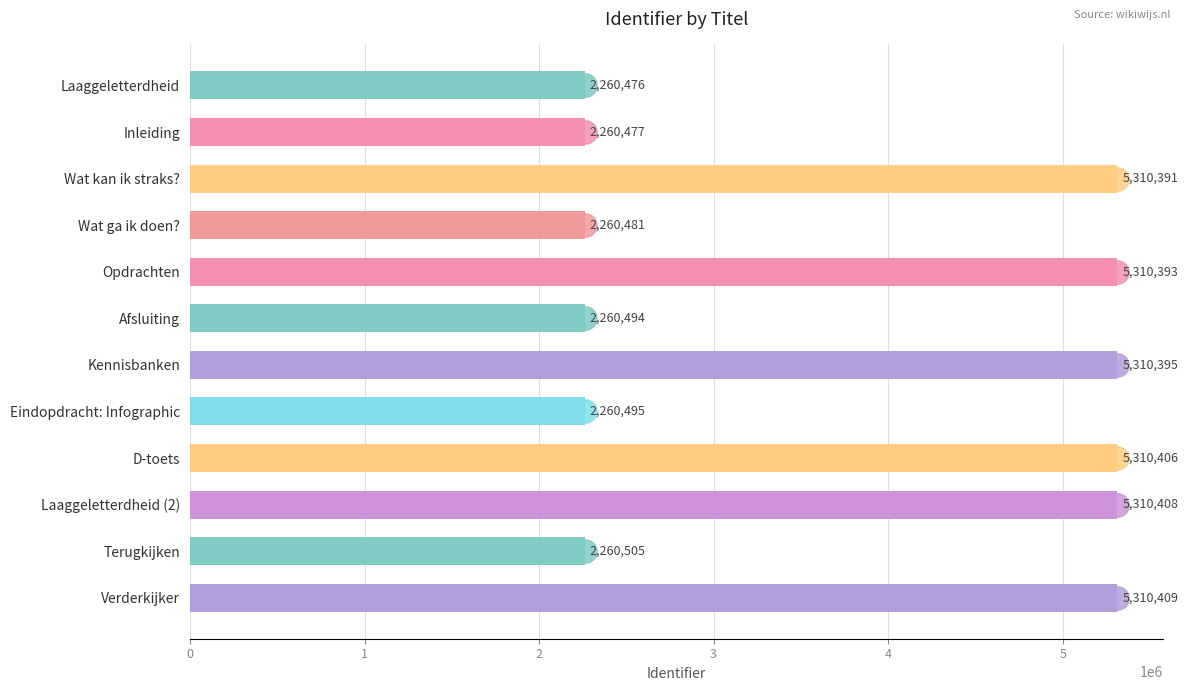

How many bars are there in total?

12